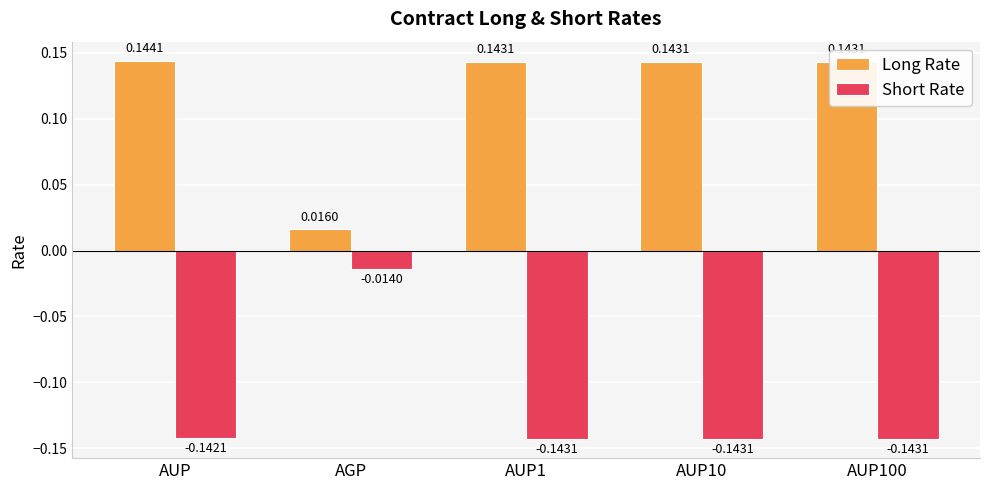

What are all the series names shown in the legend?

Long Rate, Short Rate